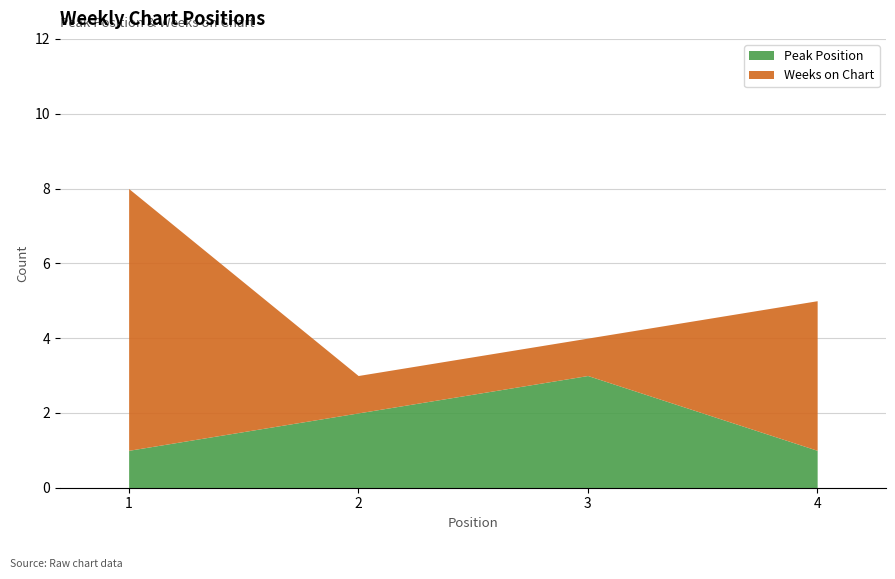

Where is the first local maximum for Peak Position?

3